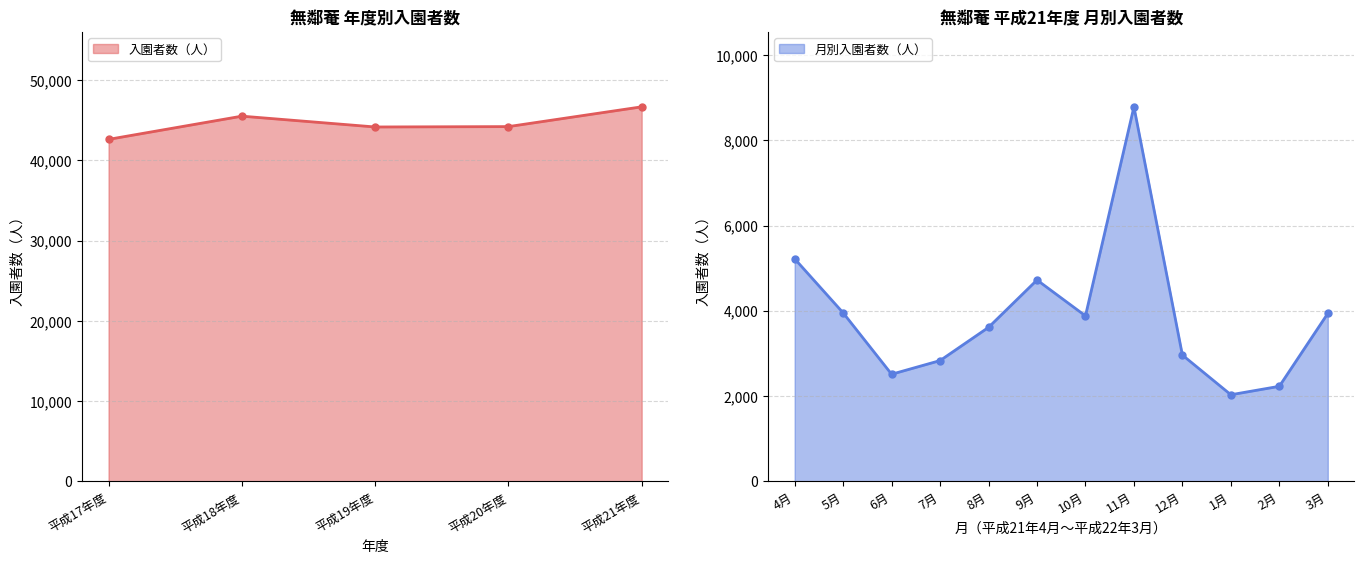

How many series are shown in this chart?

1